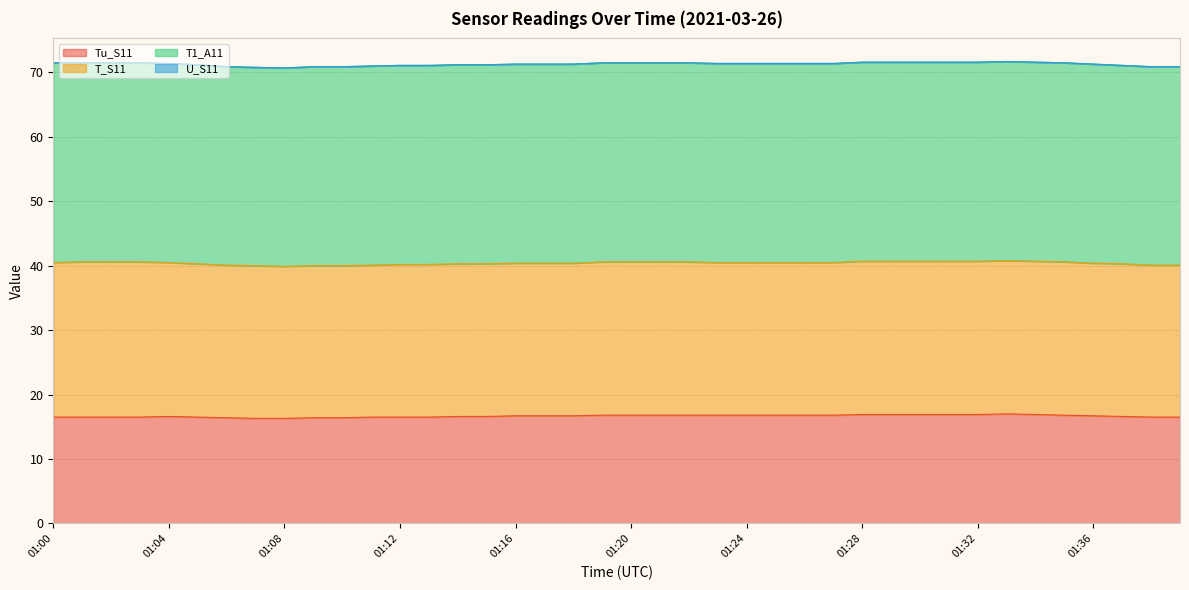

Count the number of data series in this chart.

4